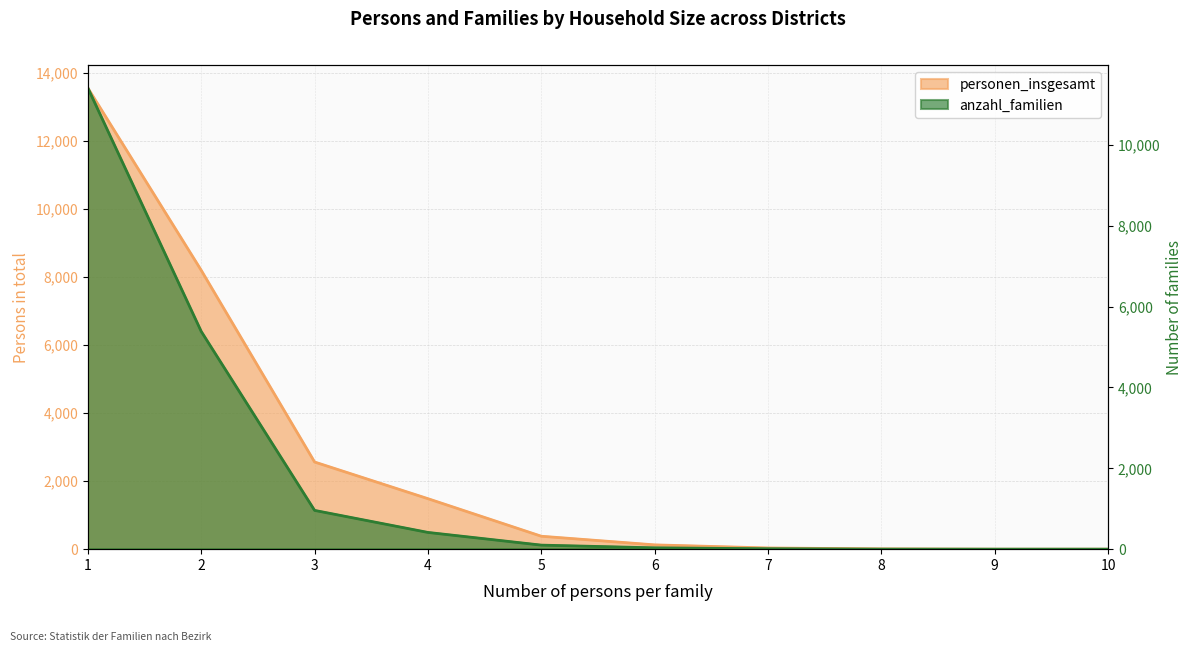

At which category does the chart reach its minimum across all series?

9